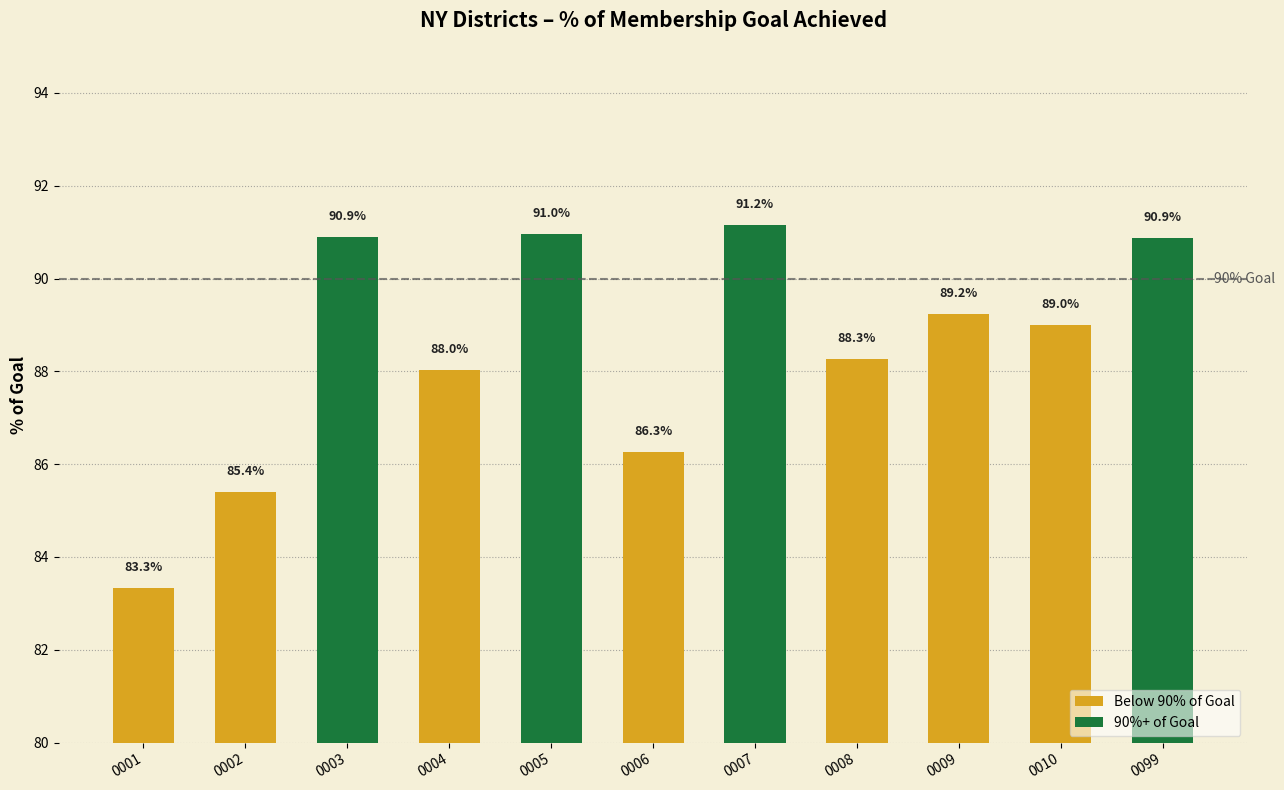

How many values in the Below 90% of Goal series exceed 88?

4